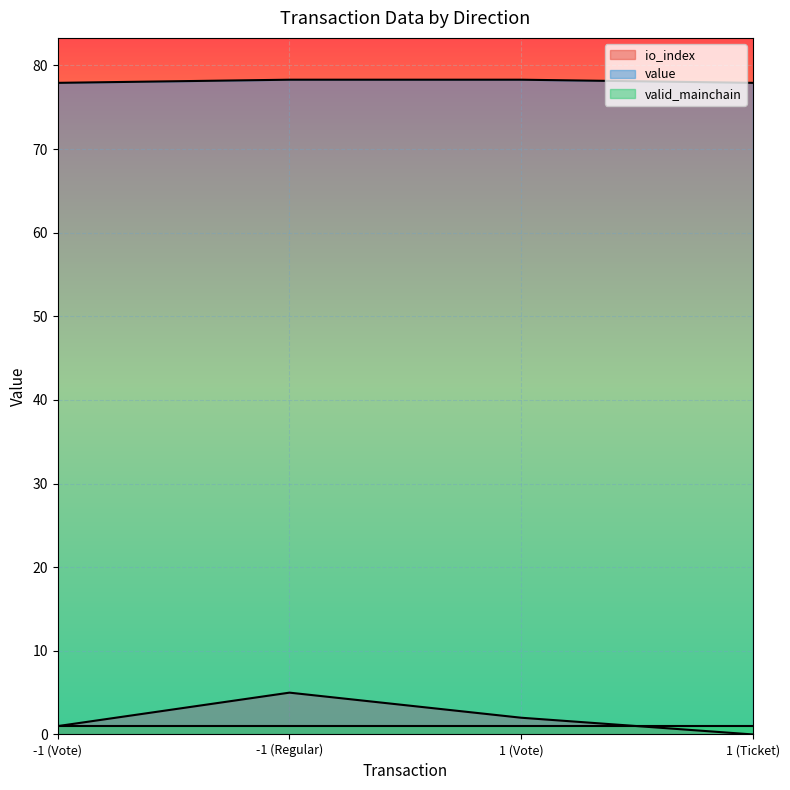

At -1 (Regular), list the series in order from largest to smallest.

value, io_index, valid_mainchain